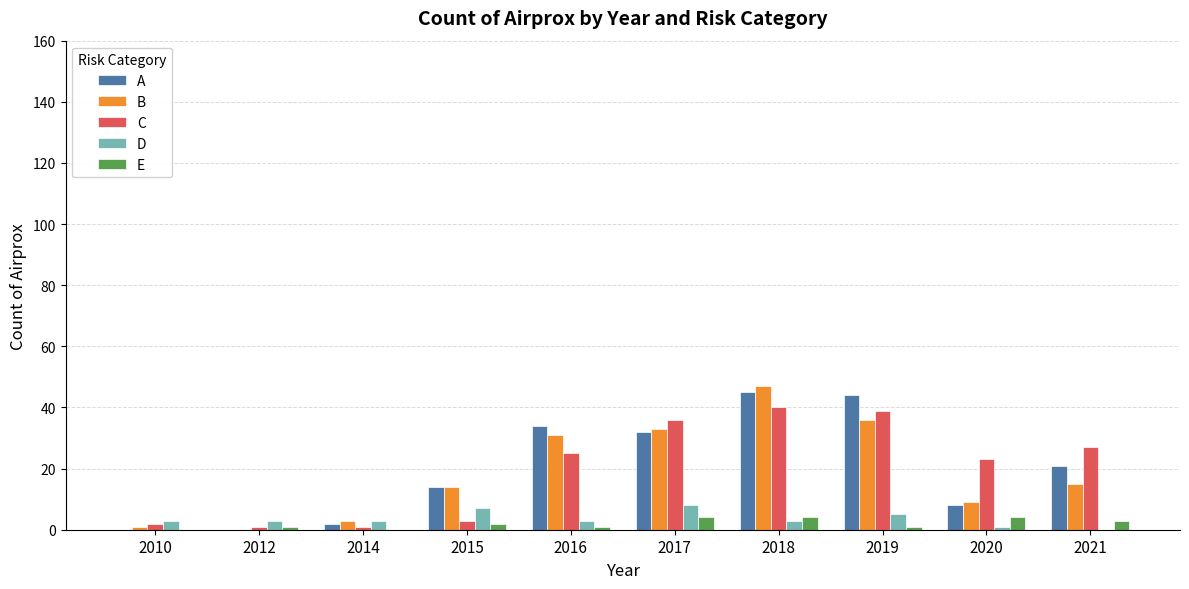

Are the bars horizontal?

No